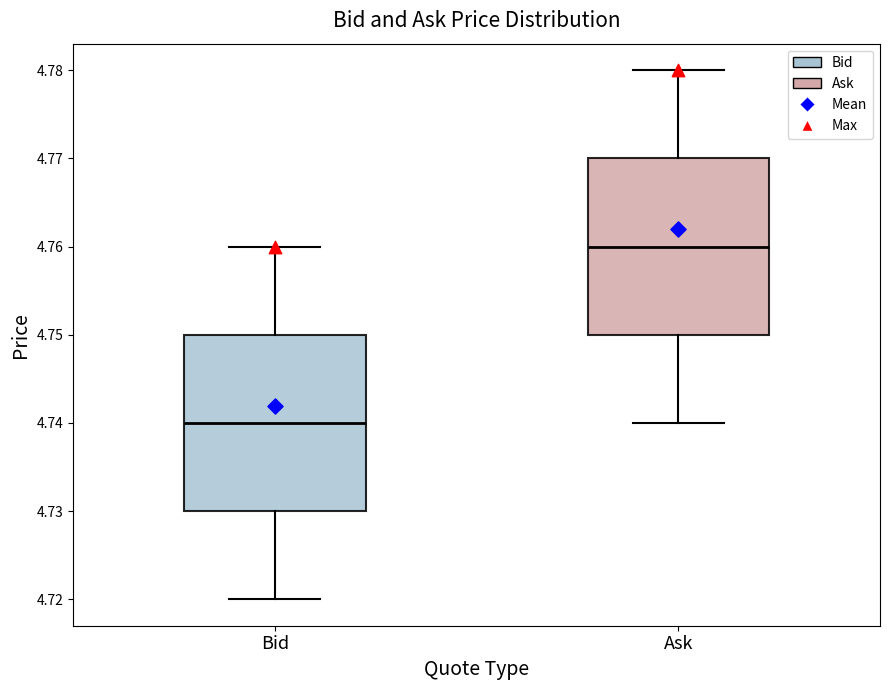

Which box has the lowest median line?

Bid